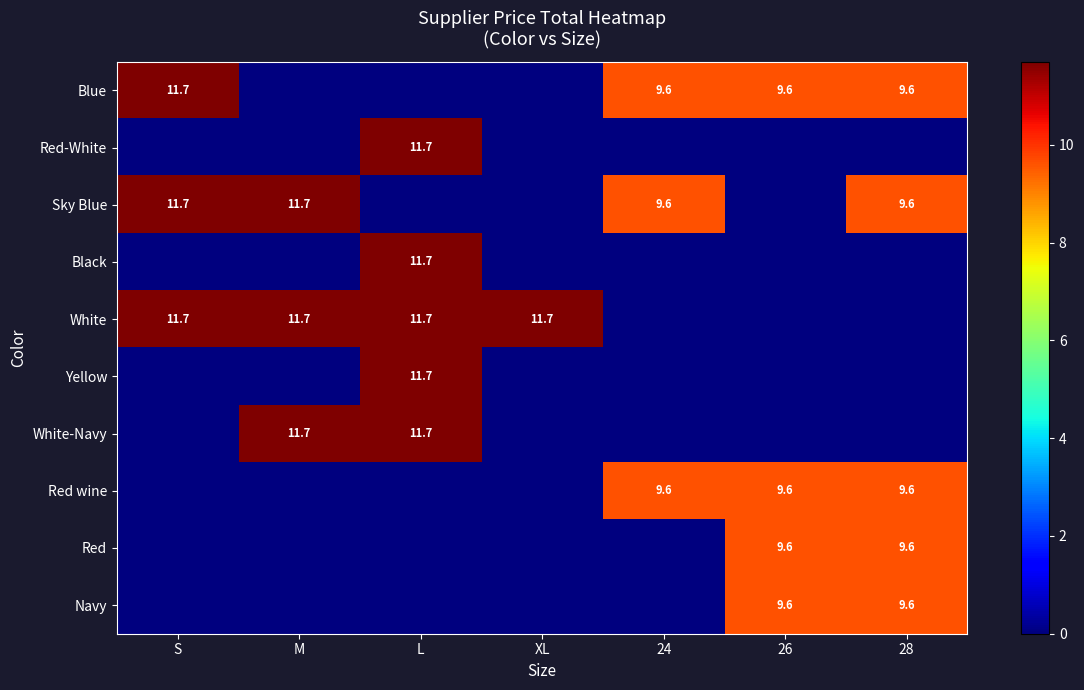

The Blue series shows 13.0 at 26. True or false?

False